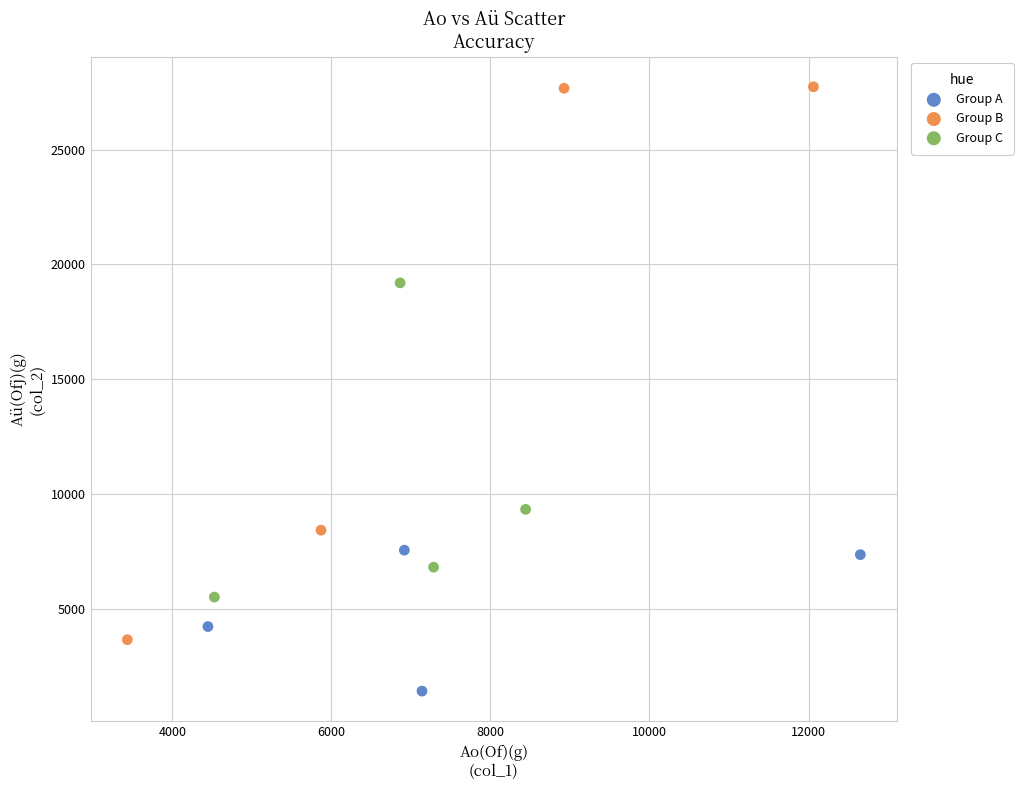

Which series has the largest Y range (max minus min)?

Group B